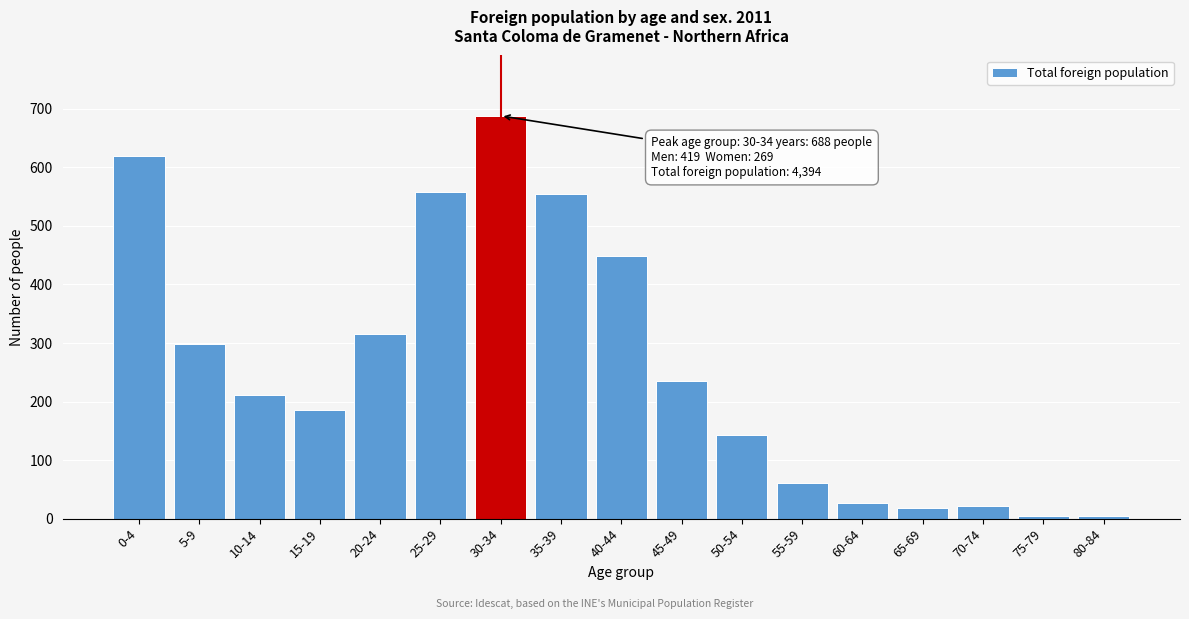

What is the difference between the maximum and minimum values?

684